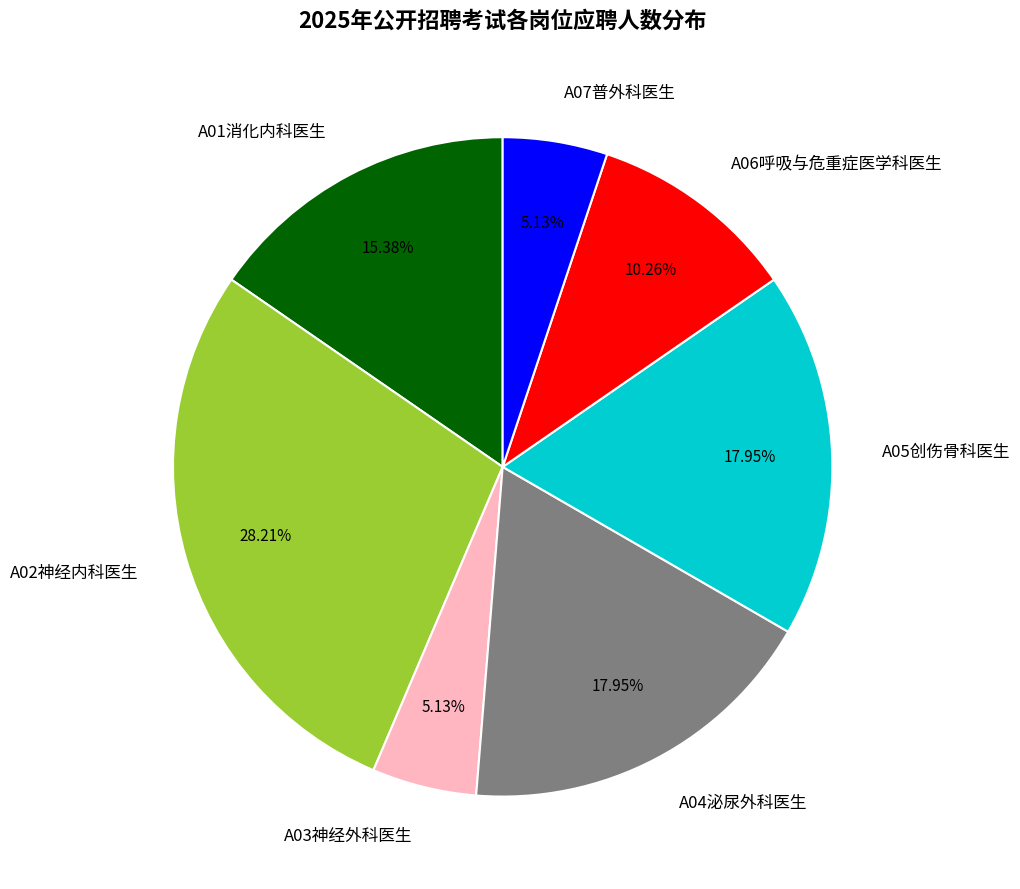

Is there a majority slice in this chart?

No